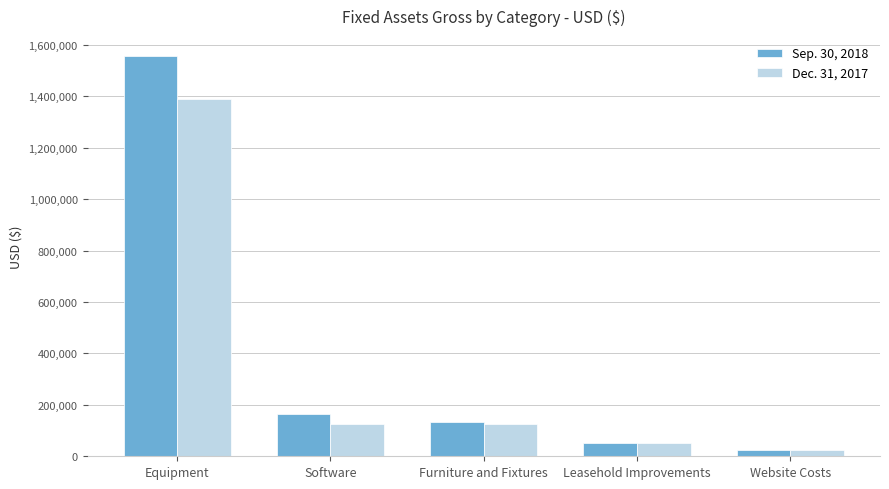

Which category has the highest value in the Sep. 30, 2018 series?

Equipment